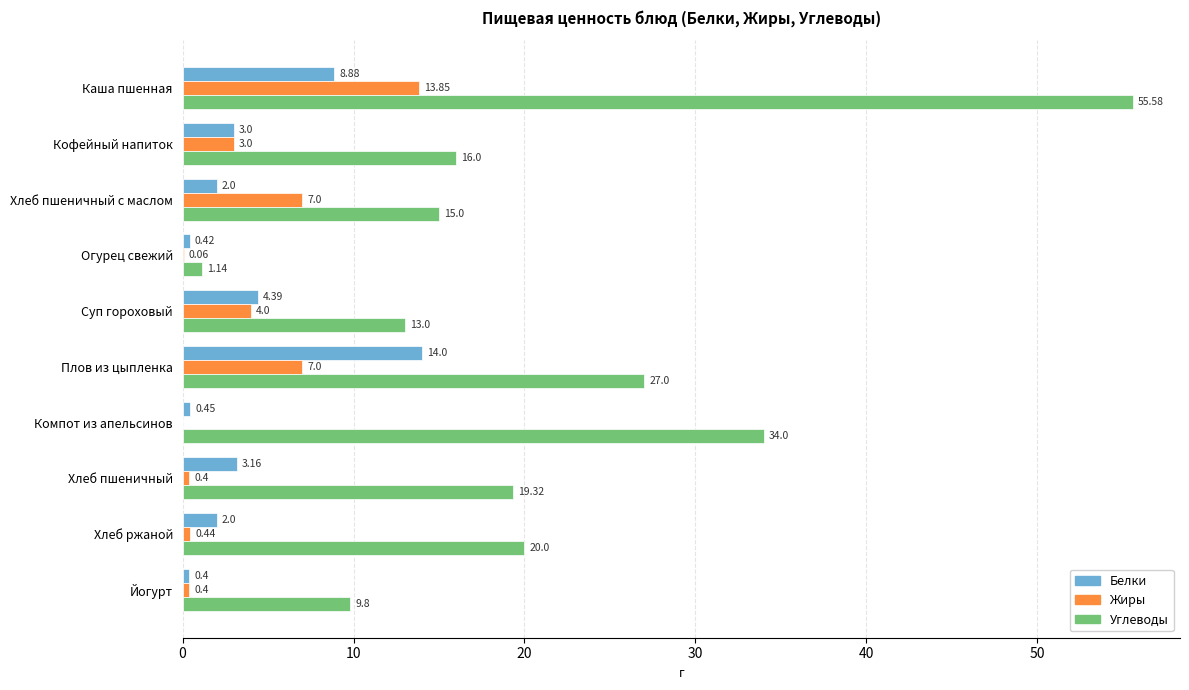

Which series changed the most between Компот из апельсинов and Хлеб ржаной?

Углеводы